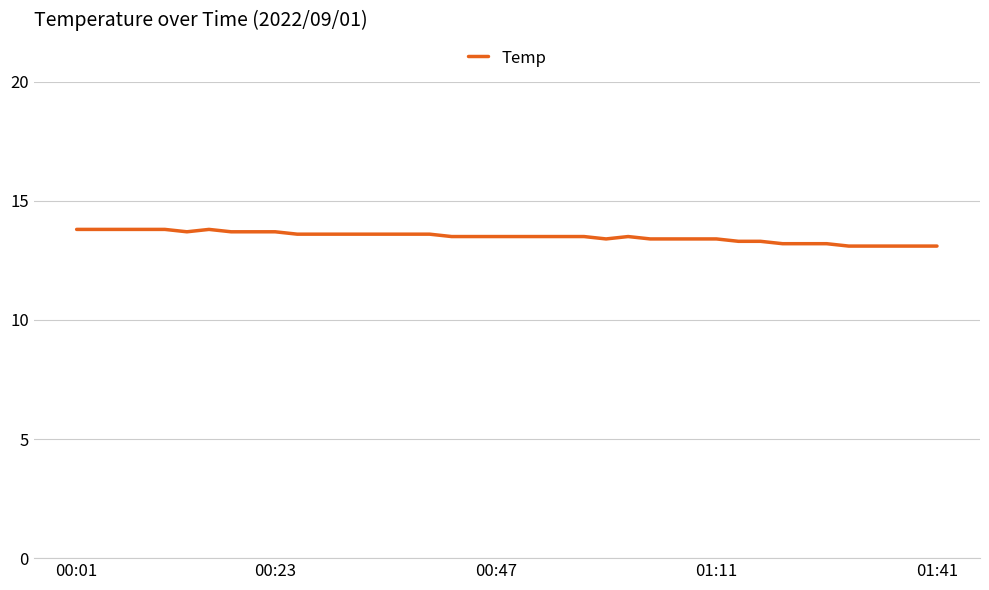

What is the difference between the maximum and minimum values?

0.7